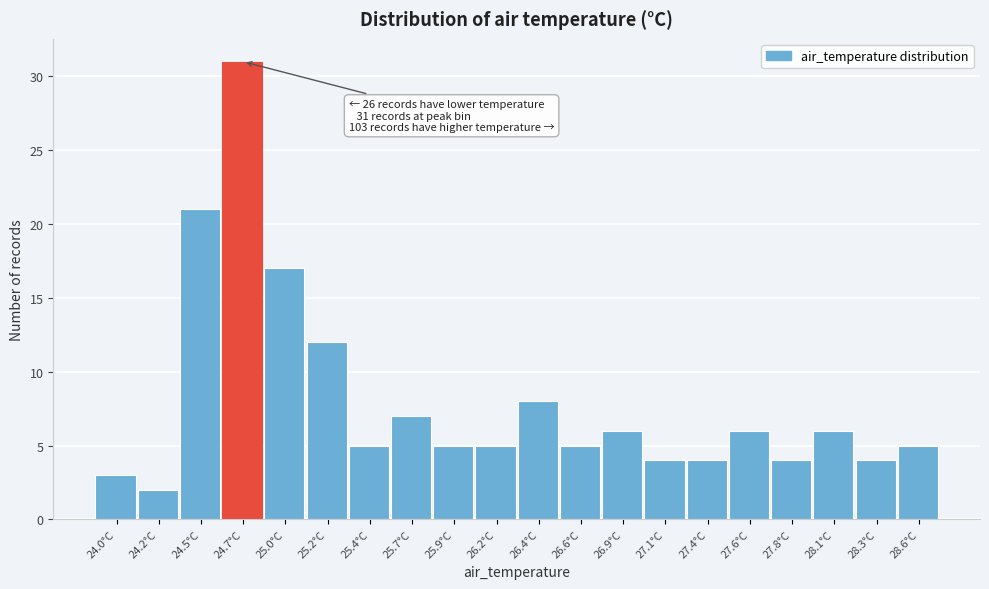

Reading right to left, extract all data points from this chart.

5	4	6	4	6	4	4	6	5	8	5	5	7	5	12	17	31	21	2	3